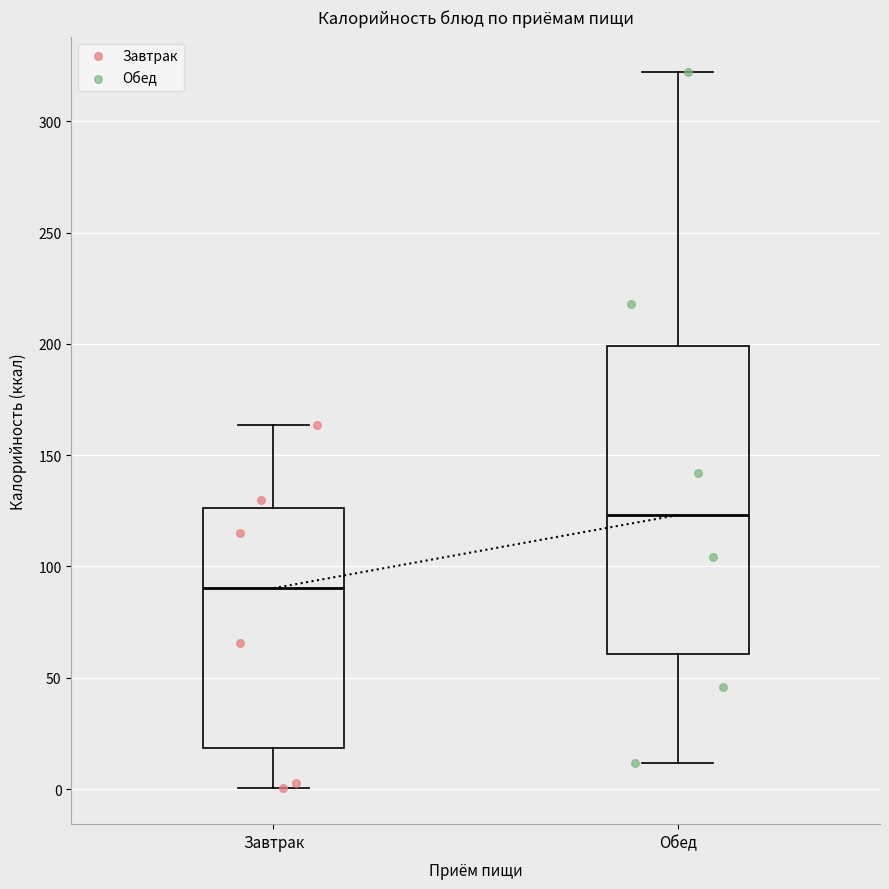

Which box's median line is the highest?

Обед